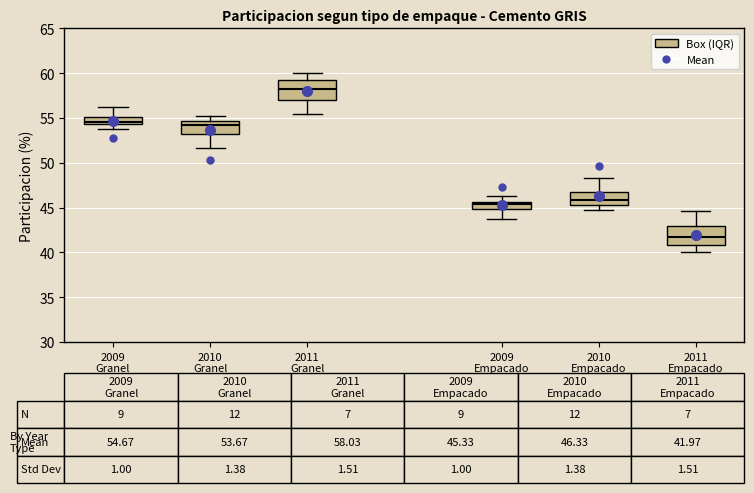

Which box has the highest median line?

2011 Granel